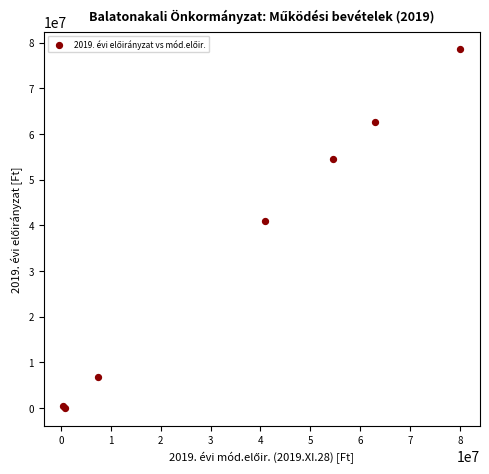

What Y value in the scatter plot is closest to 39247042?

41000000